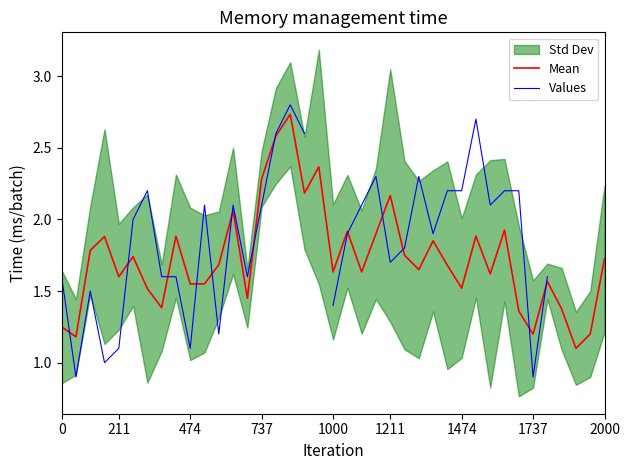

What is the lowest value of the Mean series?

1.1